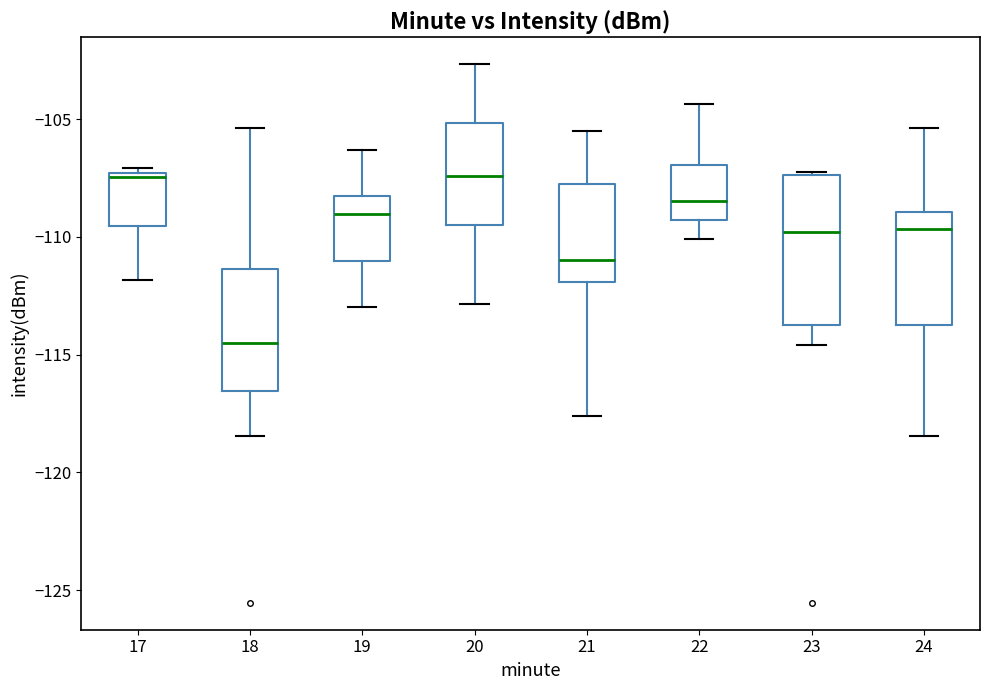

Reading left to right, transcribe this box plot: for each box, give where its median line is, the range the box spans, and where its two whiskers end, as read against the y-axis. The values are not printed on the chart, so give them approximately, as read against the axis.

17: median -107.5 (just below the box's upper edge), box -109.5 to -107.5, whiskers -112.0 to -107.0
18: median -114.5, box -116.5 to -111.5, whiskers -118.5 to -105.5
19: median -109.0, box -111.0 to -108.5, whiskers -113.0 to -106.5
20: median -107.5, box -109.5 to -105.0, whiskers -113.0 to -102.5
21: median -111.0, box -112.0 to -108.0, whiskers -117.5 to -105.5
22: median -108.5, box -109.5 to -107.0, whiskers -110.0 to -104.5
23: median -110.0, box -113.5 to -107.5, whiskers -114.5 to -107.0
24: median -109.5, box -113.5 to -109.0, whiskers -118.5 to -105.5